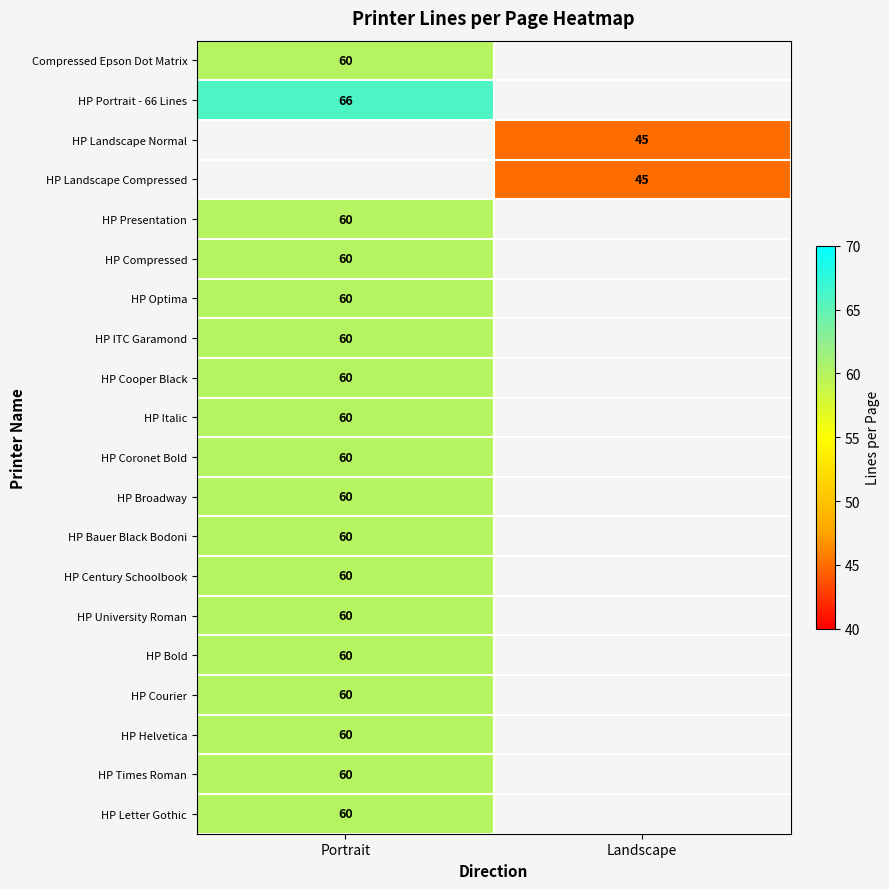

The value of Compressed Epson Dot Matrix at Portrait is 60. True or false?

True